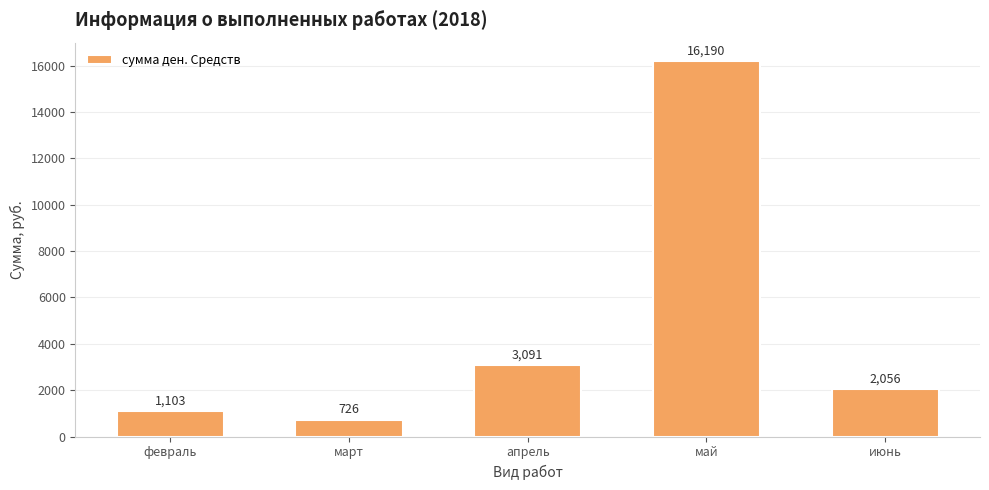

What is the ratio of the value at май to the value at февраль?

14.7